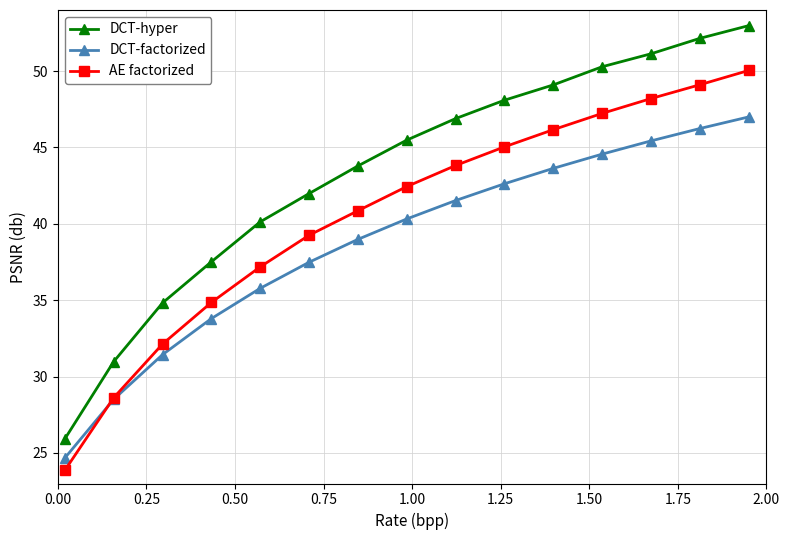

How many values in the DCT-hyper series are below 45?

7